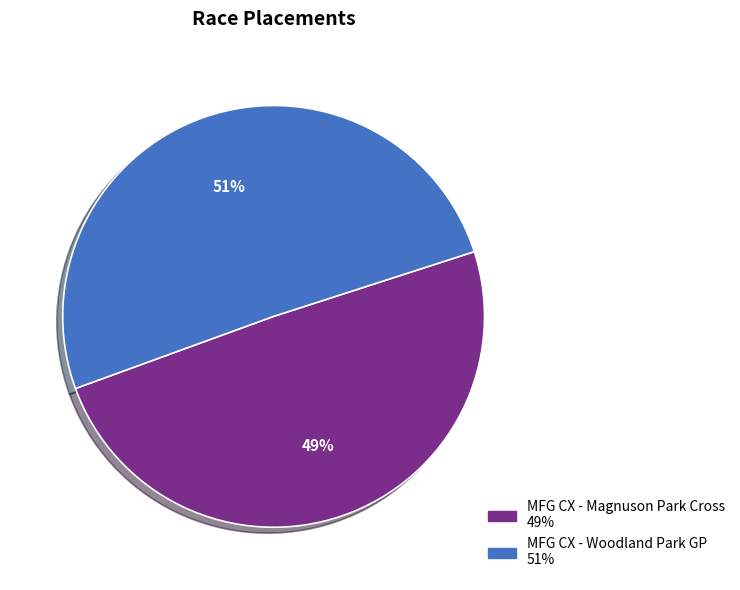

What percentage is the MFG CX - Woodland Park GP slice, to the nearest percent?

51%